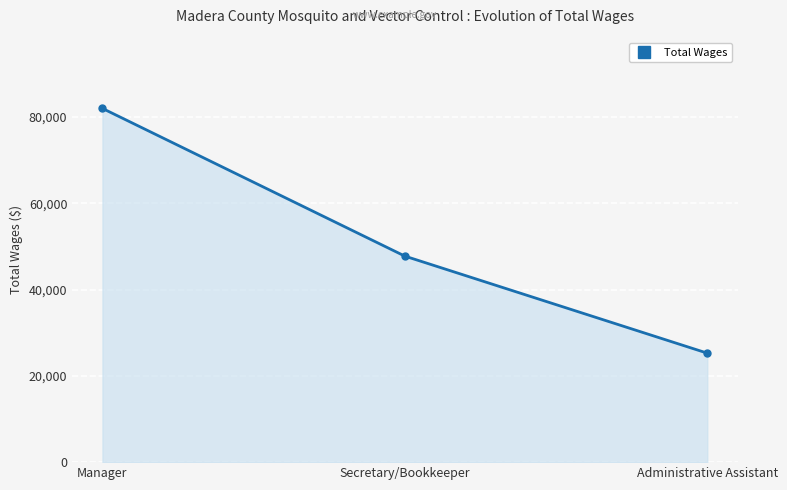

Is it true that the value at Manager is 42969?

False